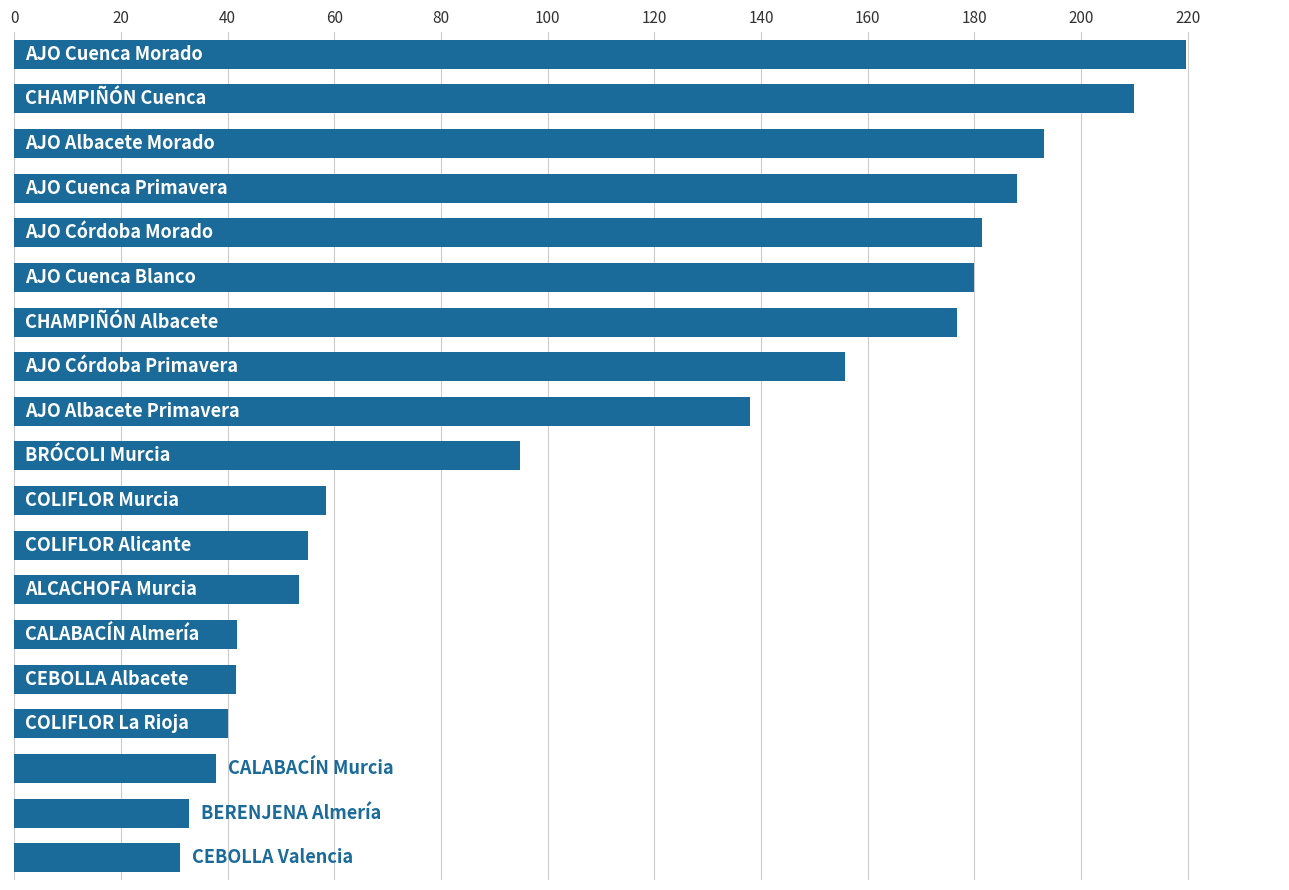

How many data points are above 94?

10